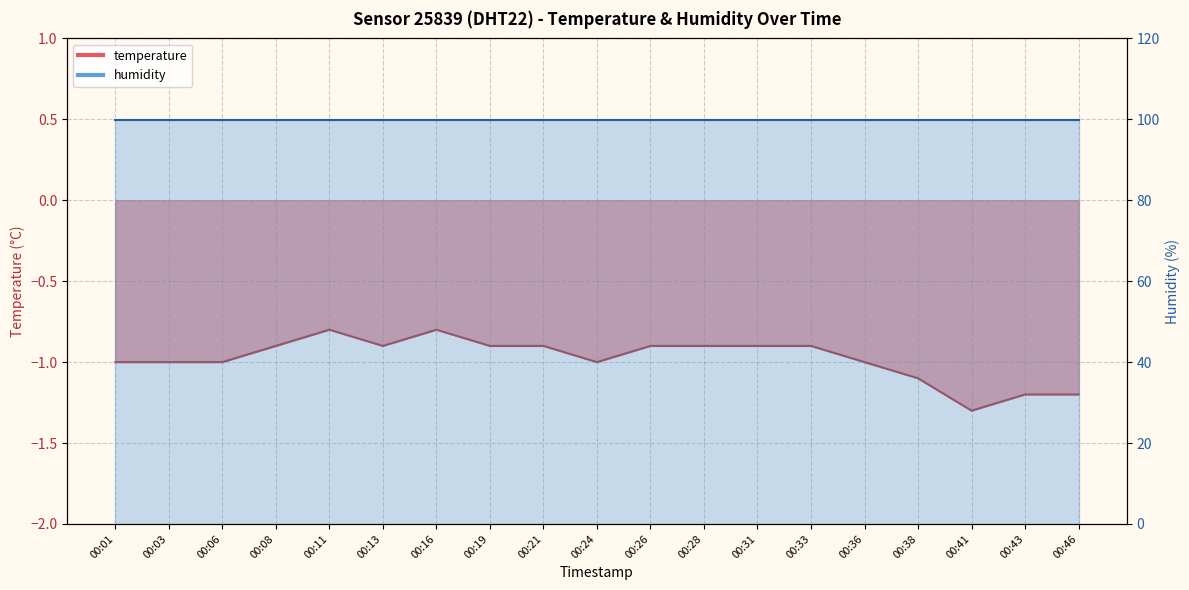

What is the sum of all values?

-18.6